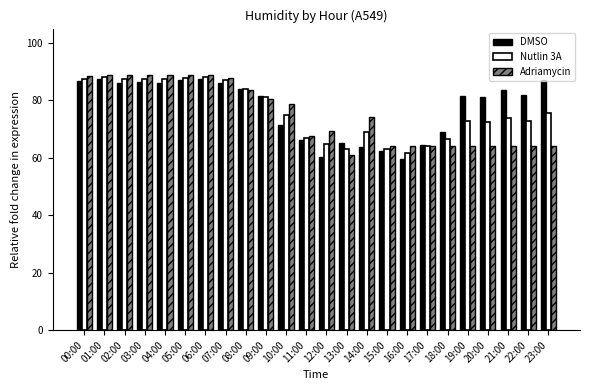

The value of Adriamycin at 23:00 is 64.0. True or false?

True